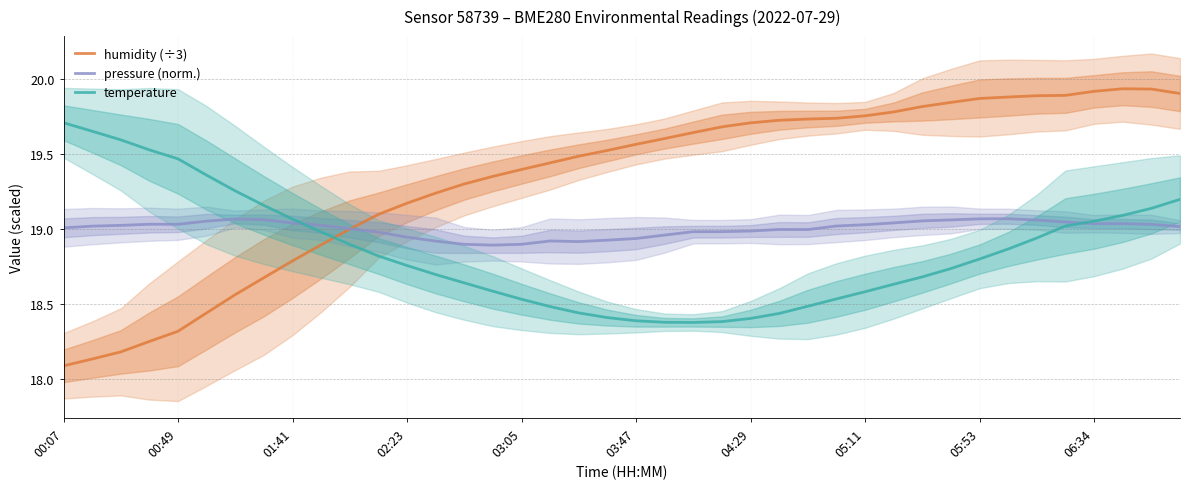

True or false: temperature has more than 0 interior local peaks.

False